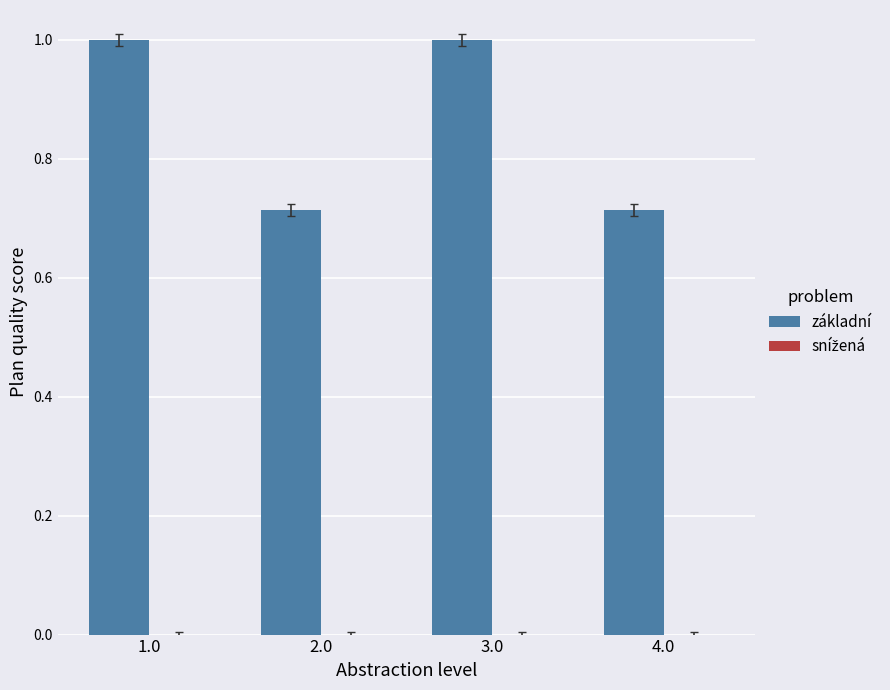

What is the sum of all values?

3.4